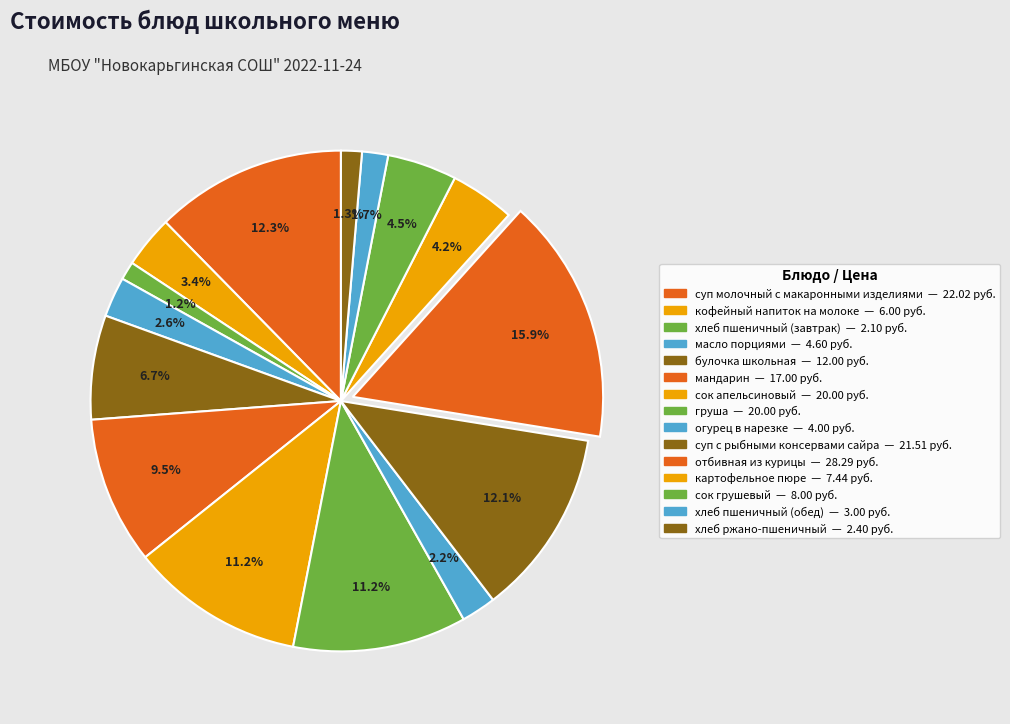

How many slices are in this pie chart?

15